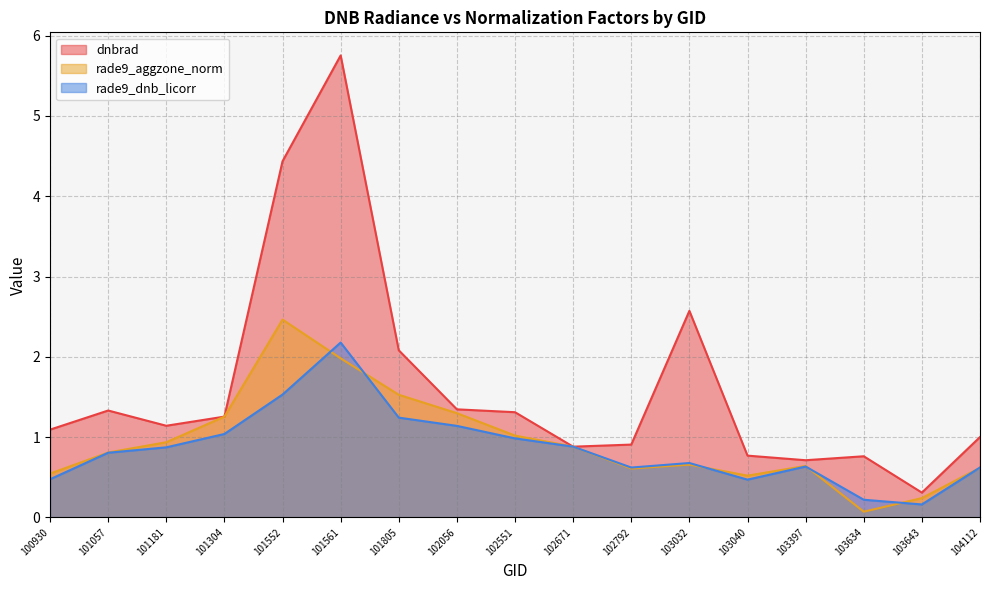

What is the value of the dnbrad point at the 14th from the left?

0.7